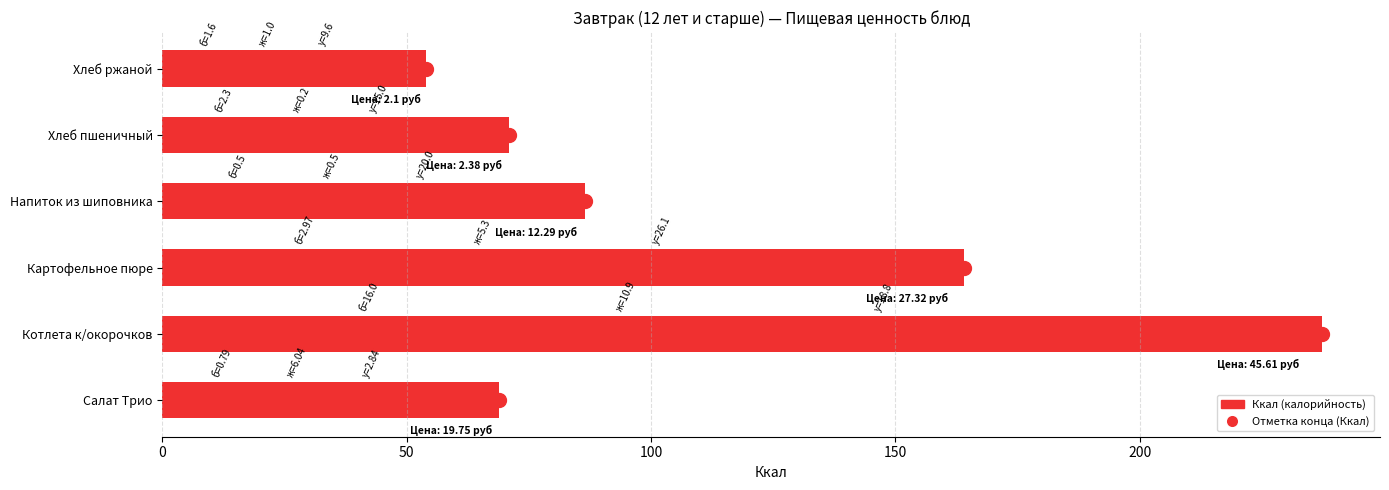

Approximately how many times larger is the value at Салат Трио compared to Хлеб пшеничный?

1.0